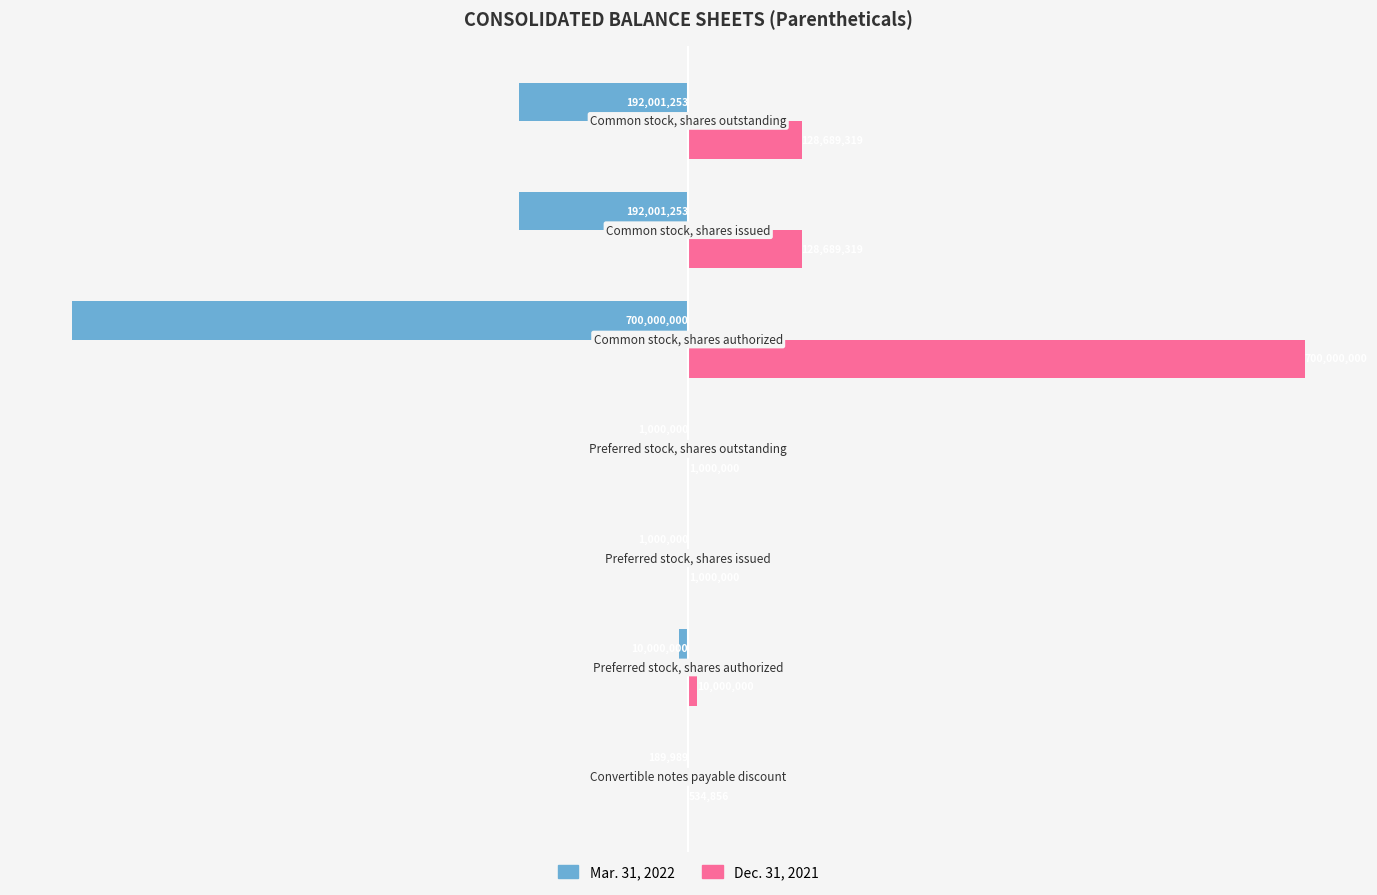

Does the chart contain stacked bars?

No